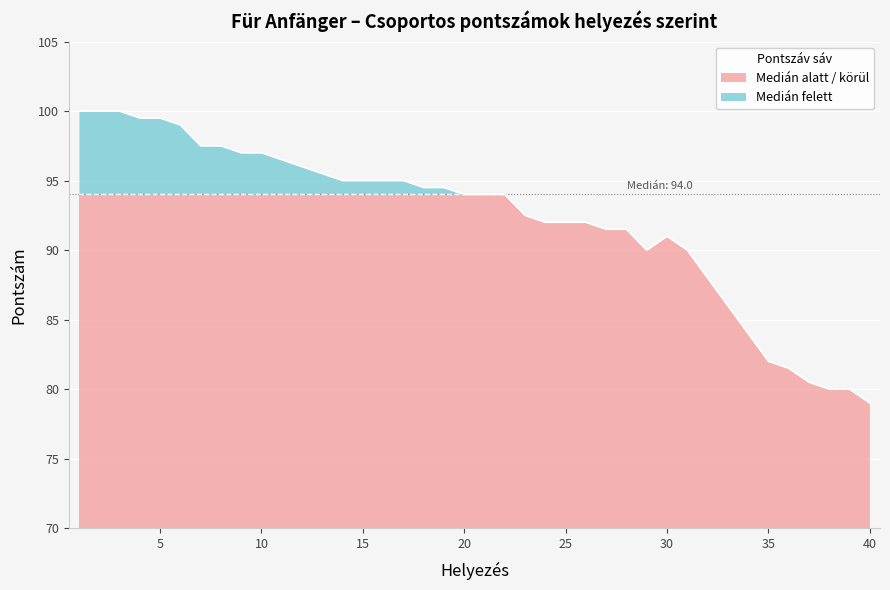

What is the highest value of the Medián alatt / körül series?

94.0